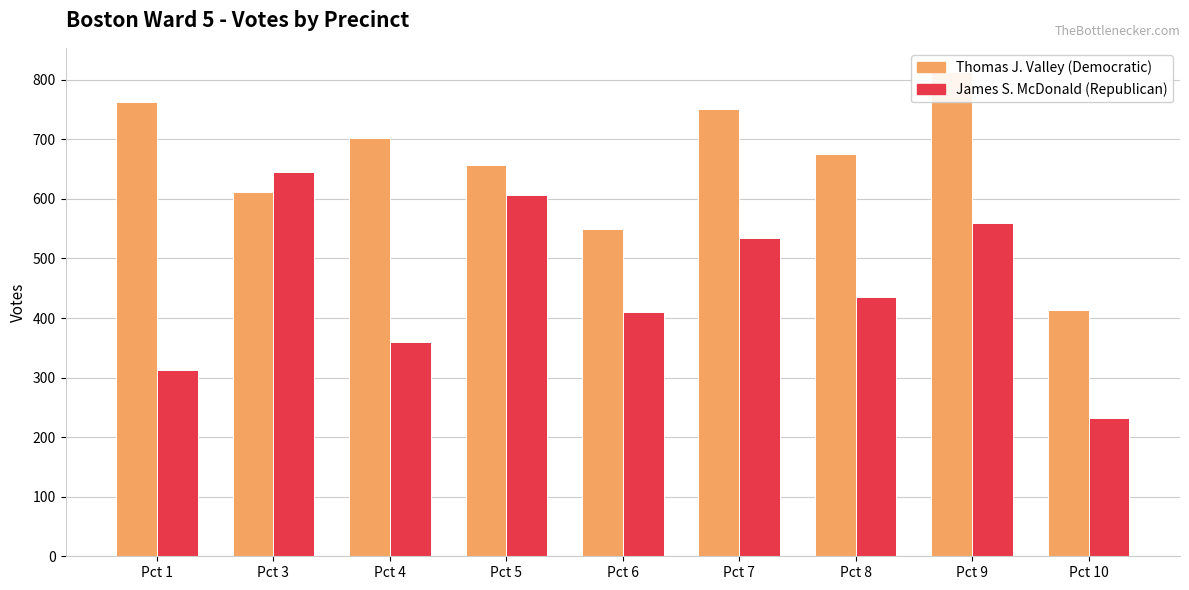

Reading left to right, extract all data points from this chart.

Thomas J. Valley: 762	611	702	657	549	751	675	813	414
James S. McDonald: 312	645	359	607	410	535	435	559	233